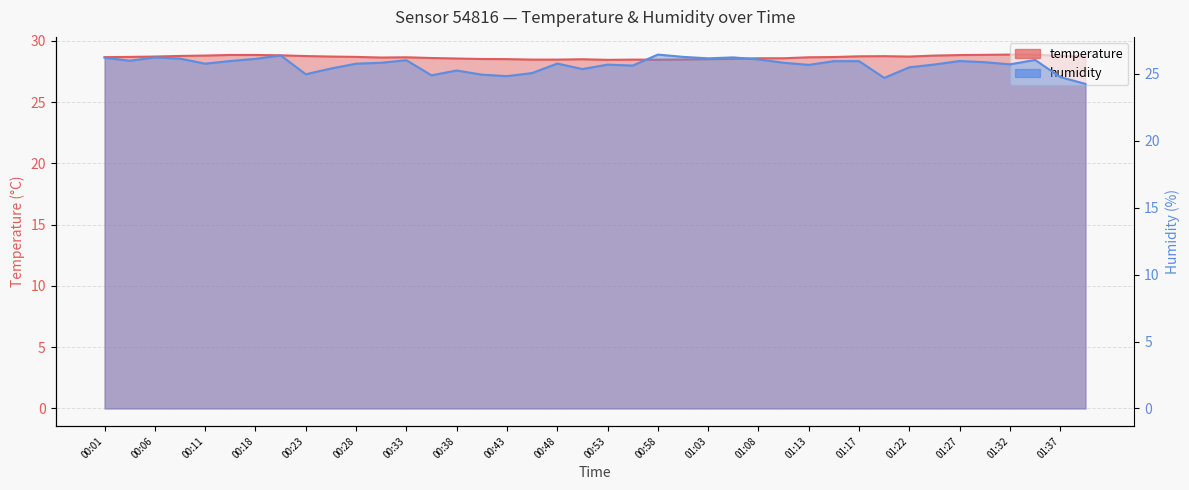

What is the sum of all temperature values?

1146.6